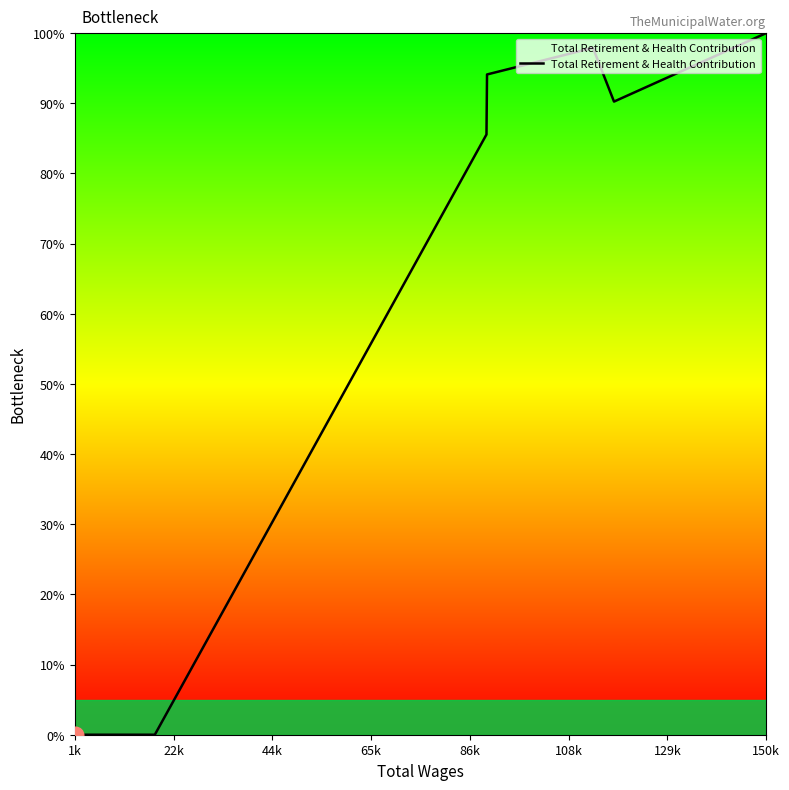

What is the difference between the second highest and minimum values?

97.9